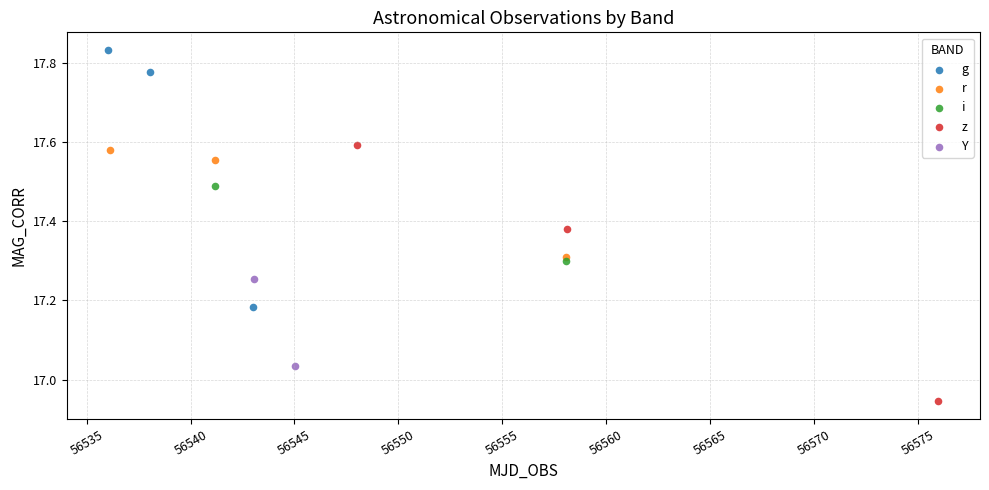

Which series reaches the maximum Y coordinate?

g